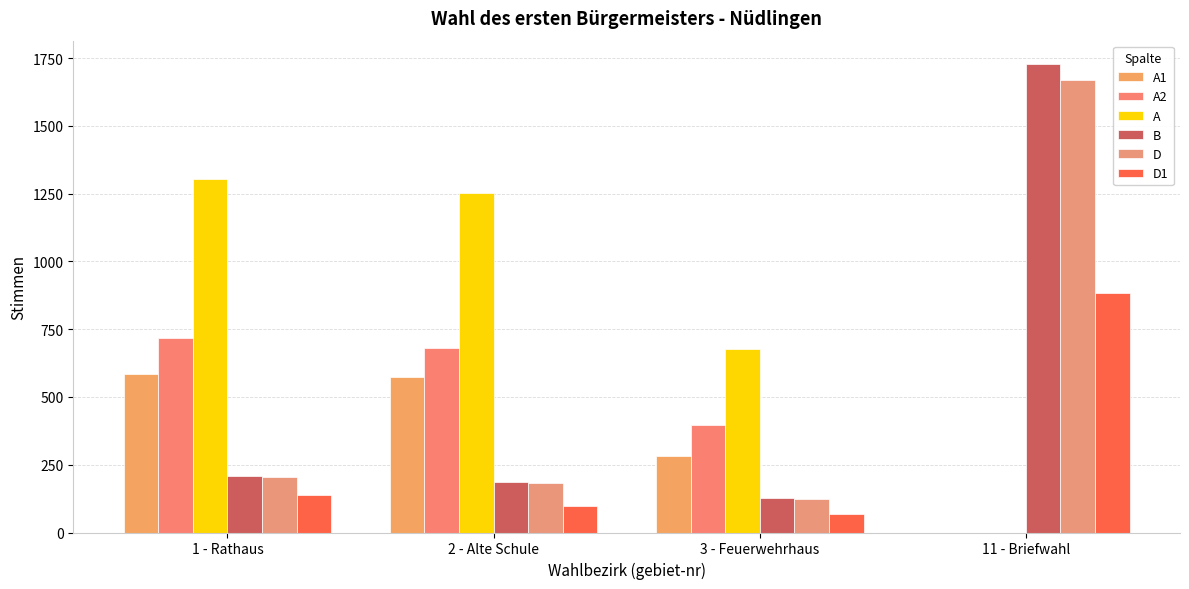

Is it true that A1 equals 585 at 1 - Rathaus?

True